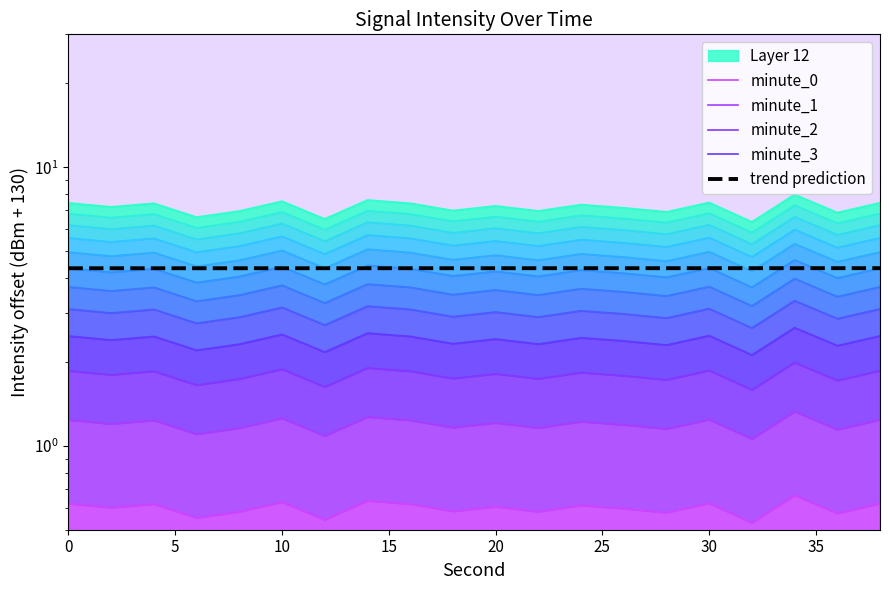

What is the minimum value shown in the chart?

0.5